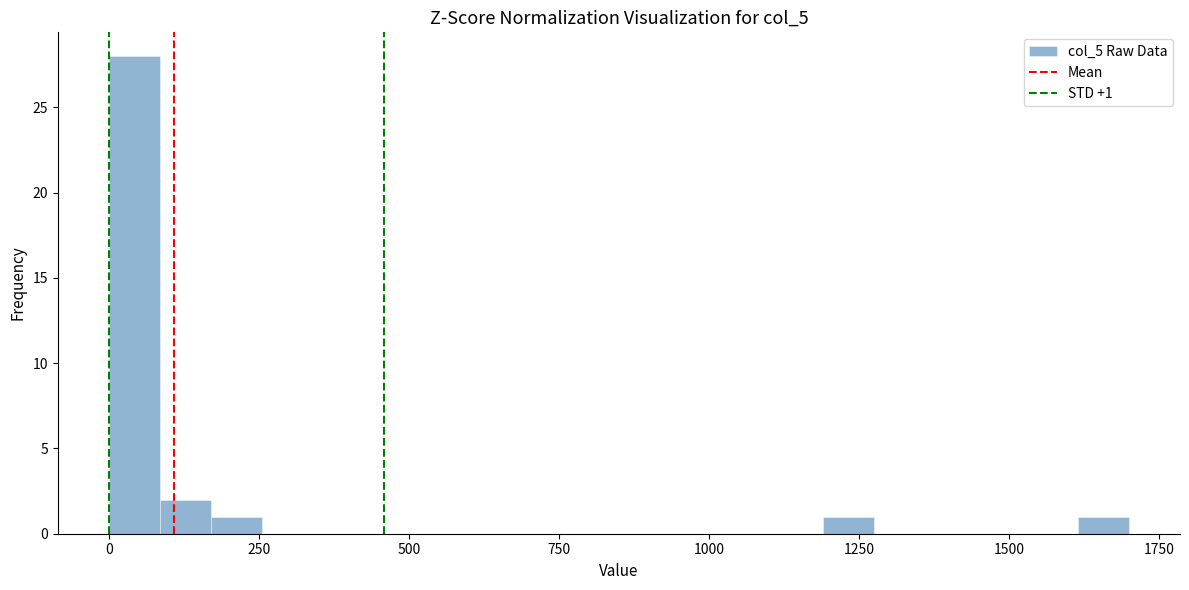

Read against the x-axis, roughly where is the centre of the tallest bar?

50